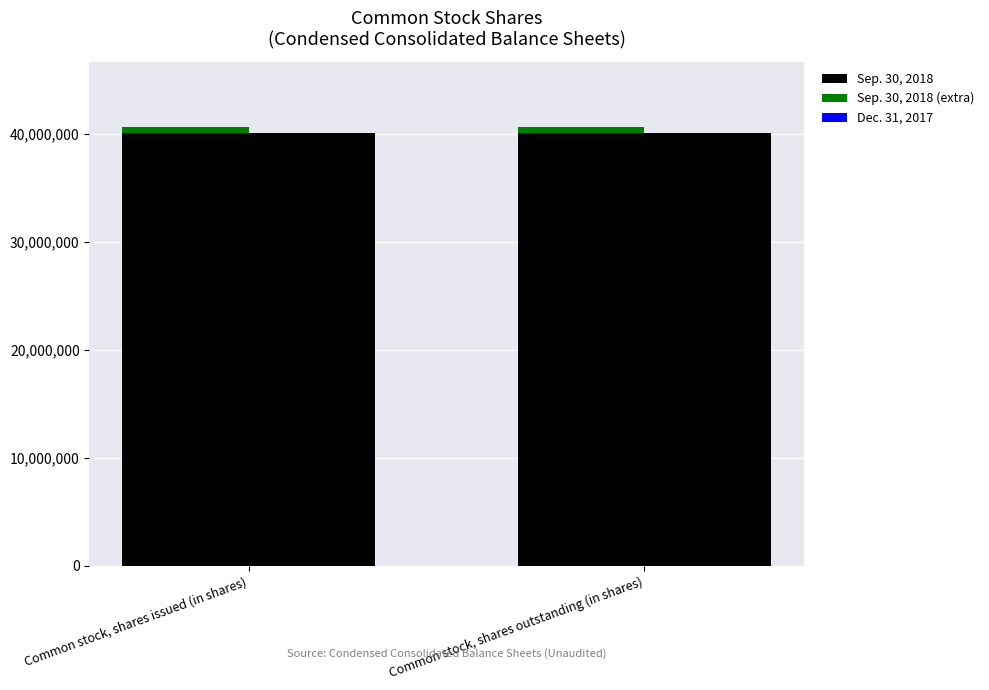

At which label is Dec. 31, 2017 (extra) closest to 0?

Common stock, shares issued (in shares)